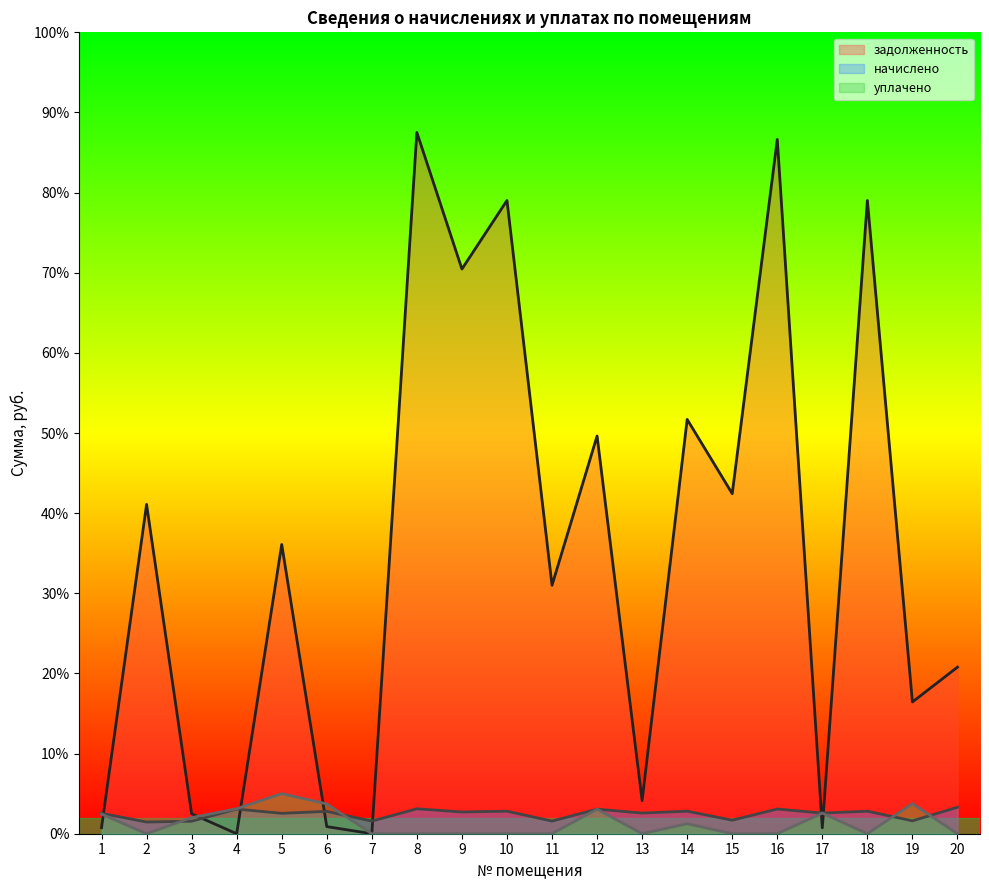

How many values in the уплачено series exceed 0?

9